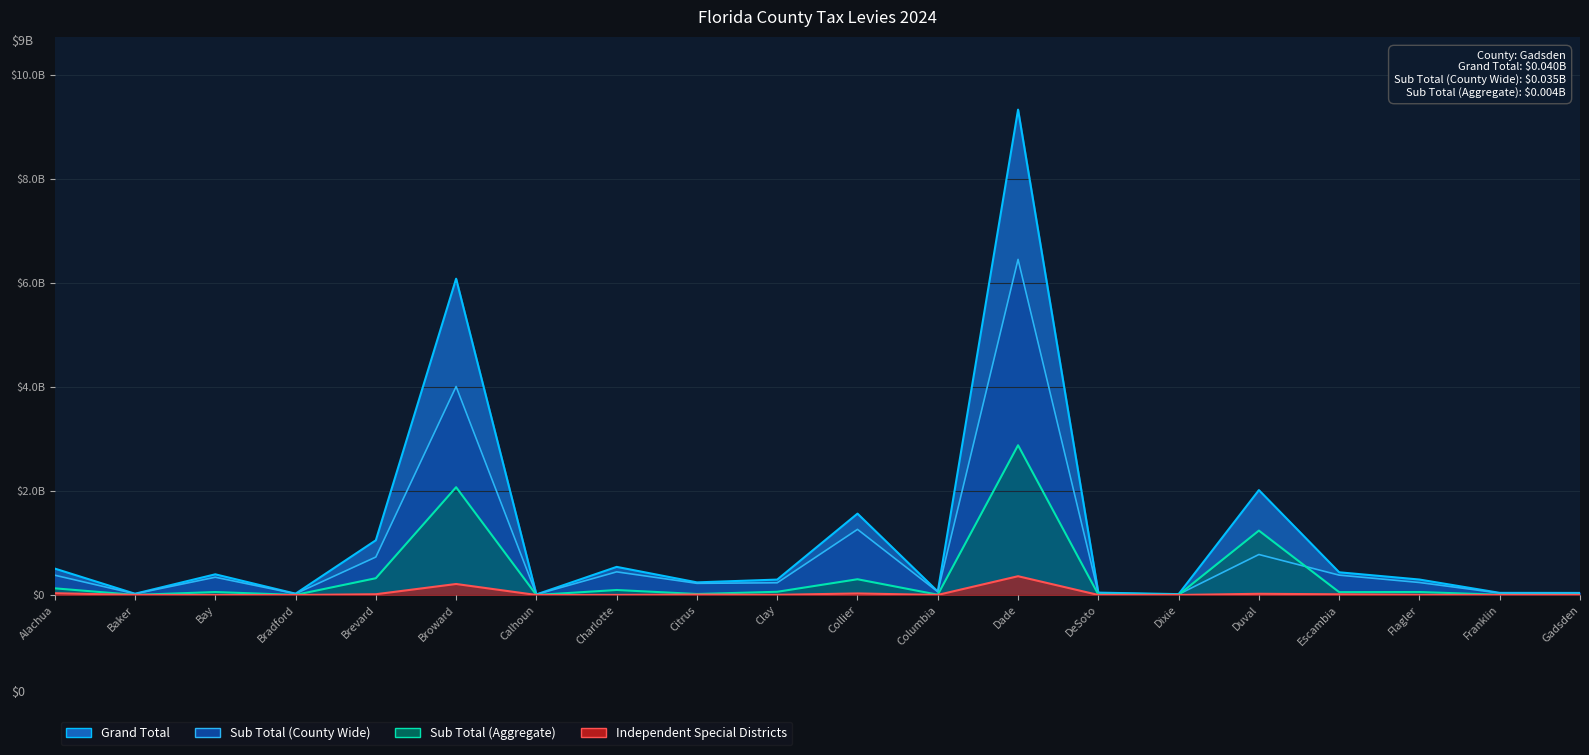

At which category does the data reach its first local peak?

Bay